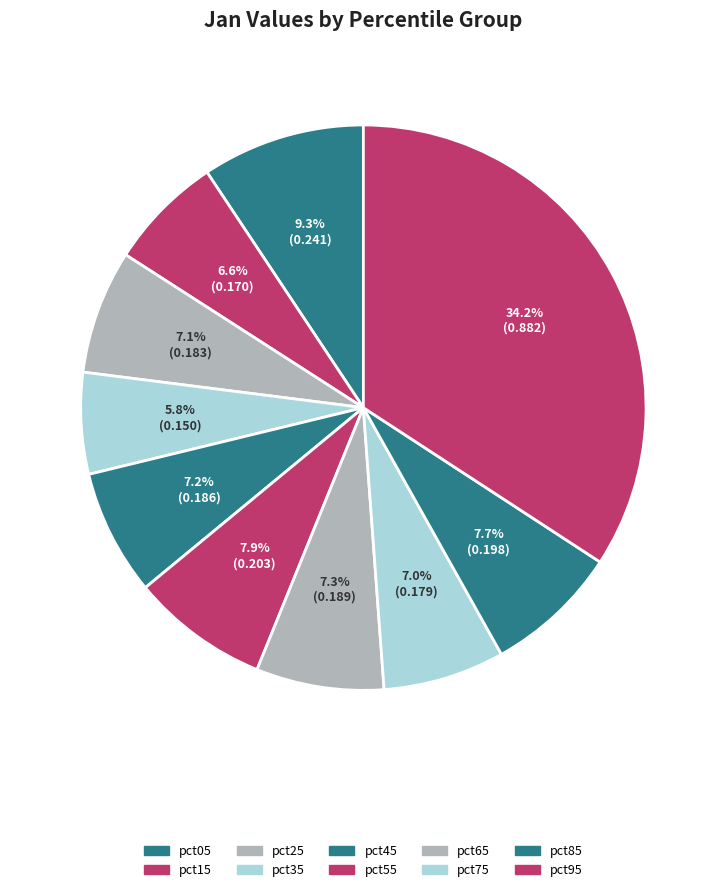

Is there a majority slice in this chart?

No